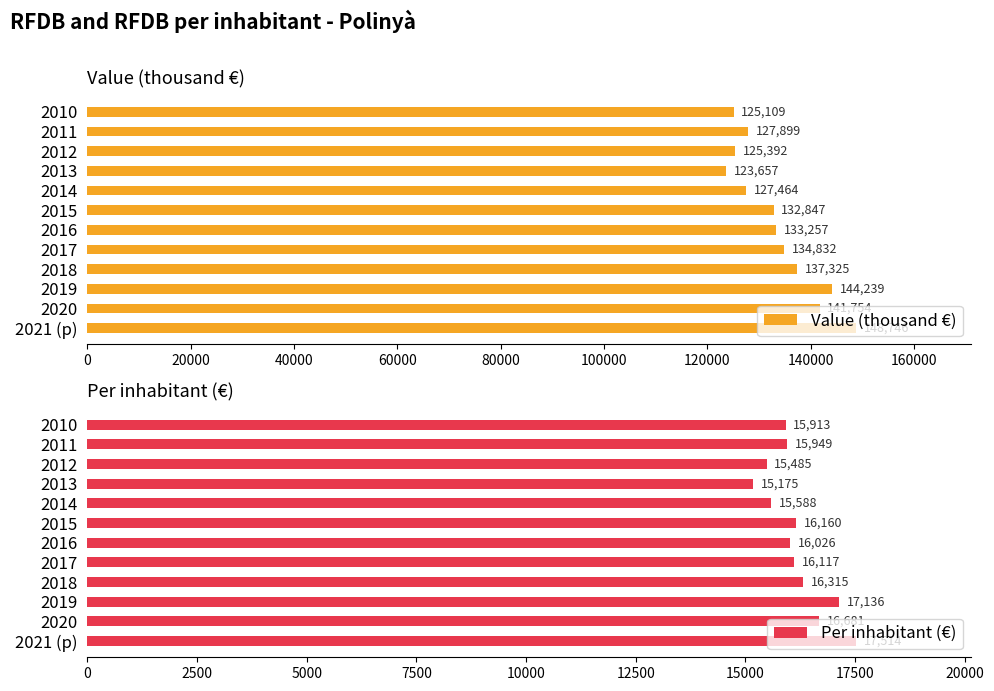

Rank the series by their maximum value, from highest to lowest.

Value (thousand €), Per inhabitant (€)